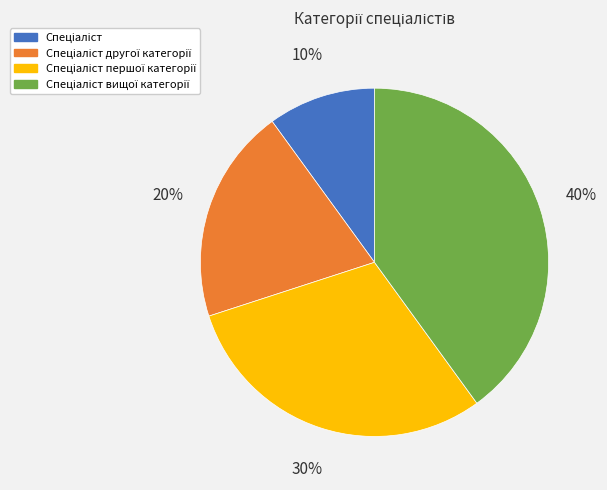

To the nearest percent, what is the difference between the largest and smallest slice percentages?

30%